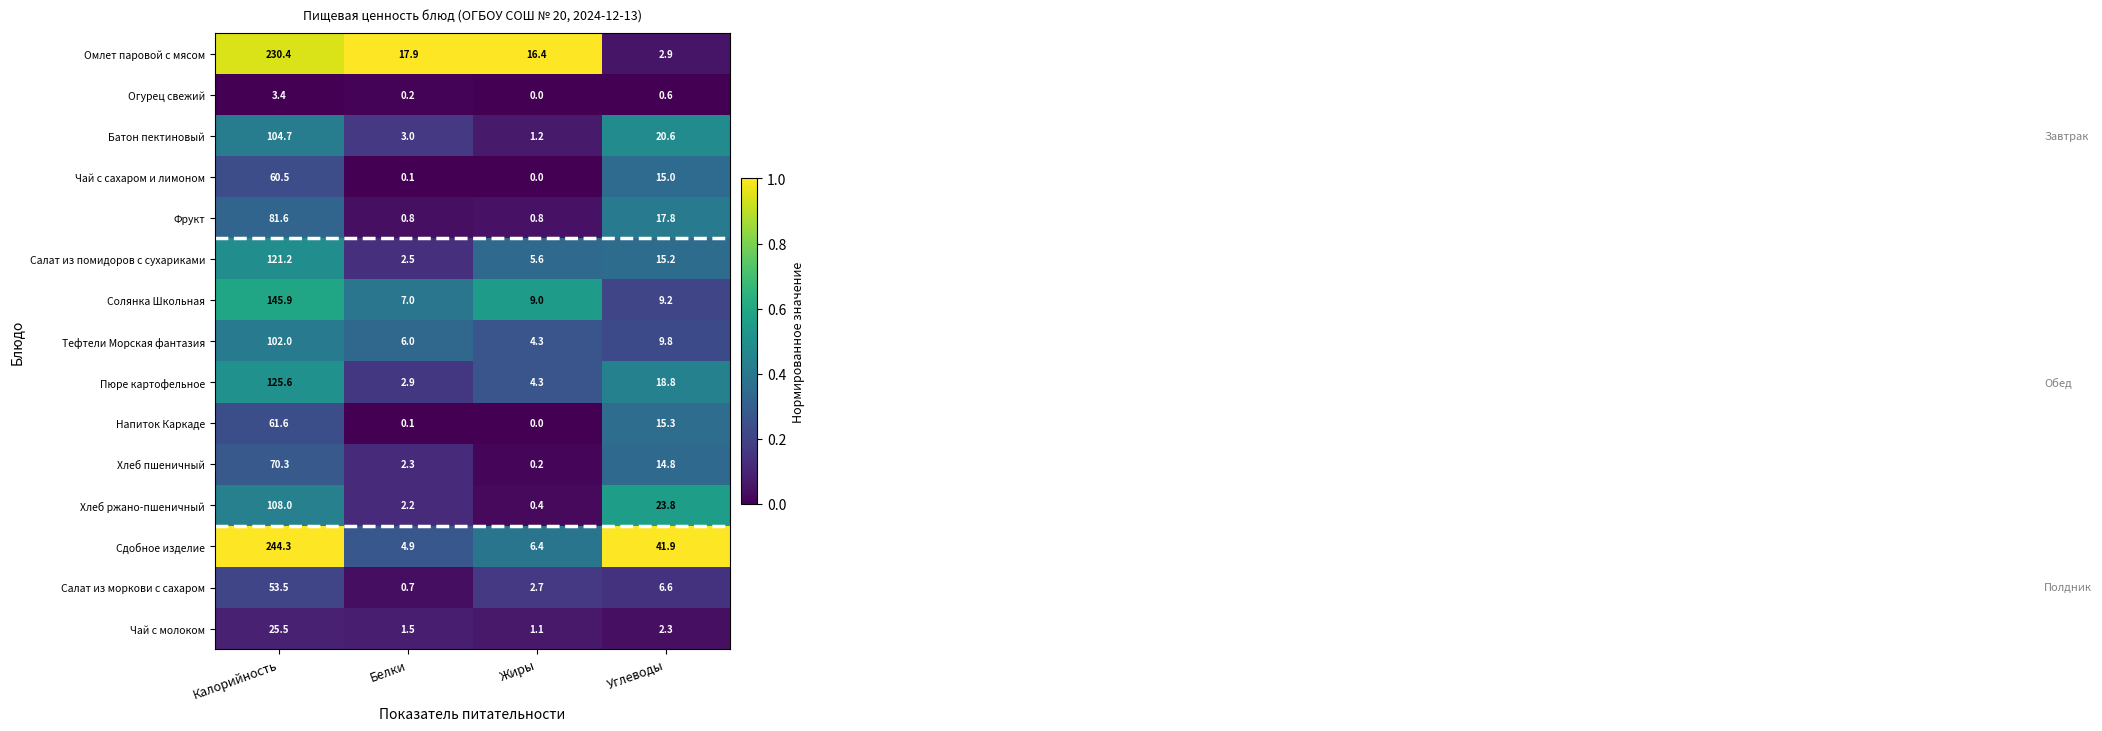

At Калорийность, list the series in order from smallest to largest.

Огурец свежий, Чай с молоком, Салат из моркови с сахаром, Чай с сахаром и лимоном, Напиток Каркаде, Хлеб пшеничный, Фрукт, Тефтели Морская фантазия, Батон пектиновый, Хлеб ржано-пшеничный, Салат из помидоров с сухариками, Пюре картофельное, Солянка Школьная, Омлет паровой с мясом, Сдобное изделие